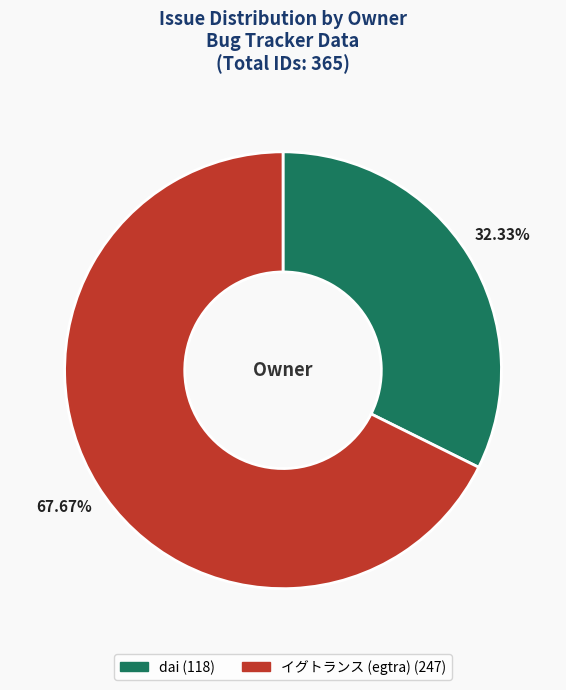

Count the number of slices in the pie.

2